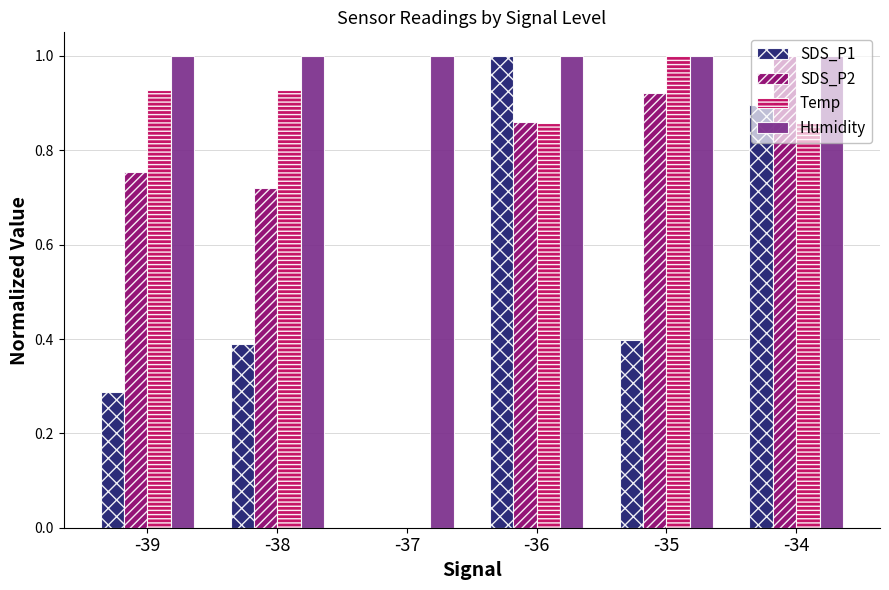

Between -37 and -36, which series saw the biggest shift?

SDS_P1